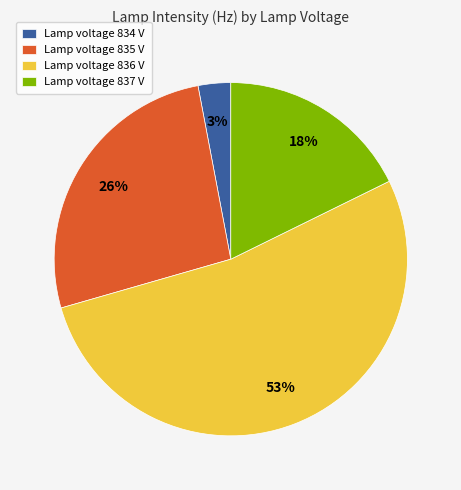

Is the sum of Lamp voltage 834 V and Lamp voltage 835 V greater than half?

No